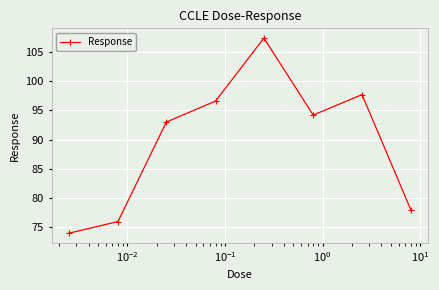

How many interior local peaks (higher than both neighbors) does the data have?

2